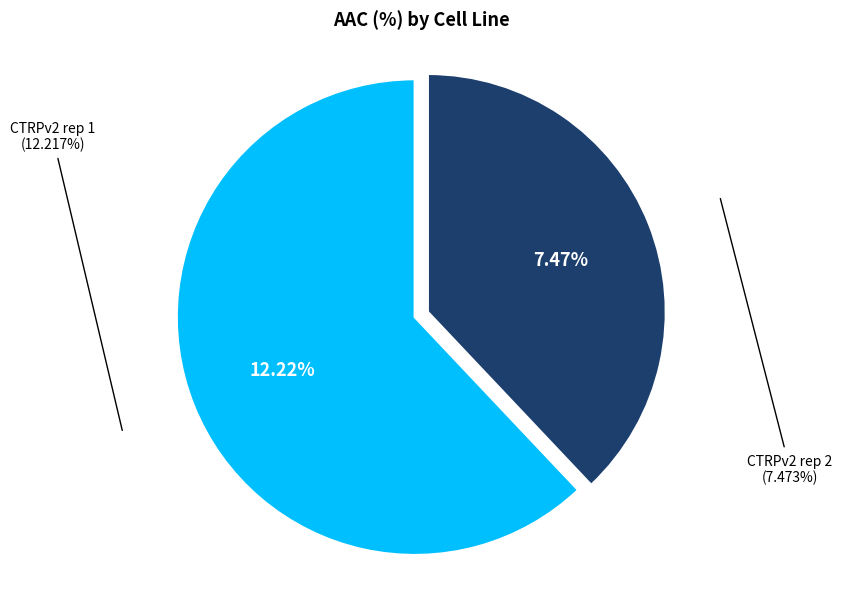

Which category accounts for the majority?

CTRPv2 rep 1